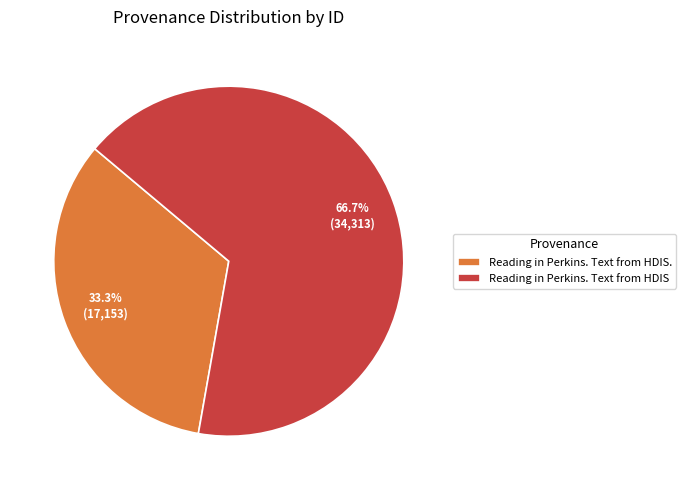

Rank the categories by value from lowest to highest.

Reading in Perkins. Text from HDIS., Reading in Perkins. Text from HDIS